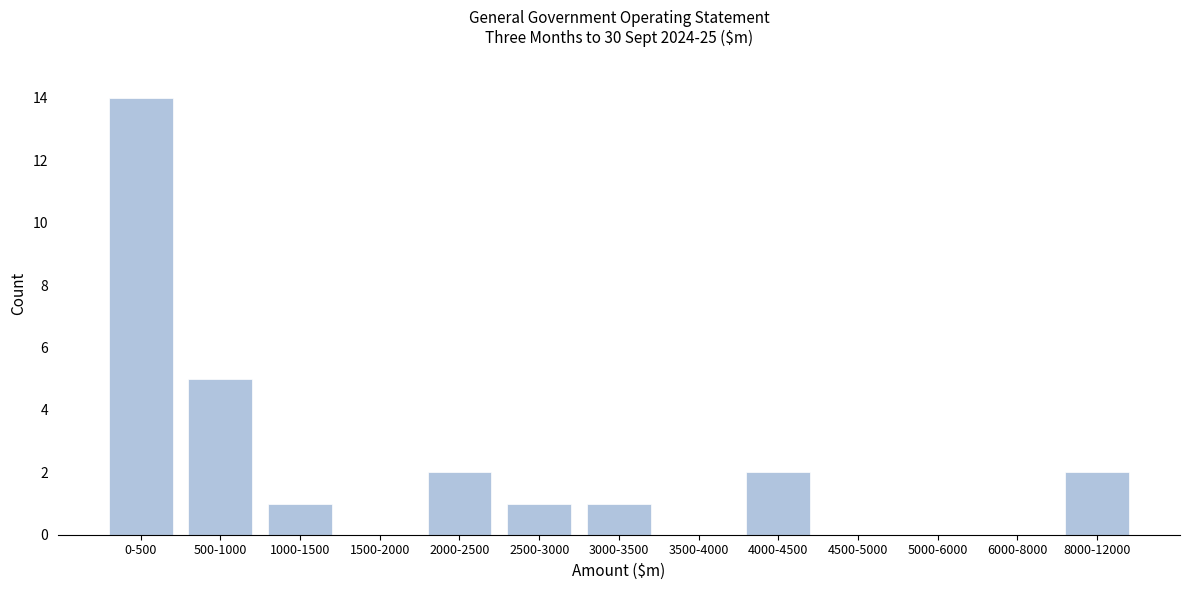

Reading left to right, transcribe all the data shown in this chart.

0-500=14	500-1000=5	1000-1500=1	1500-2000=0	2000-2500=2	2500-3000=1	3000-3500=1	3500-4000=0	4000-4500=2	4500-5000=0	5000-6000=0	6000-8000=0	8000-12000=2